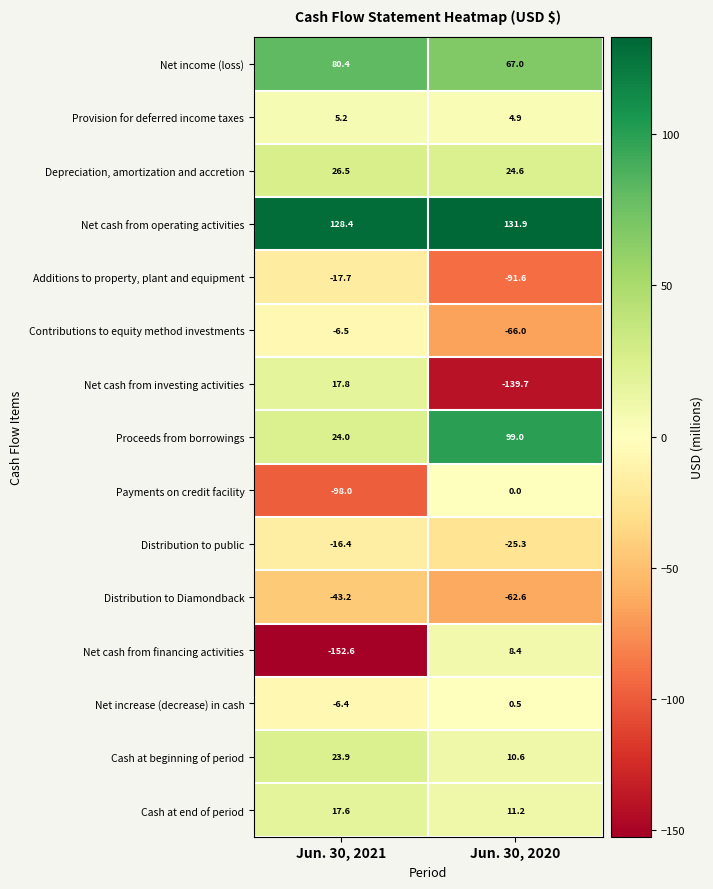

What is the minimum value shown in the chart?

-152.6